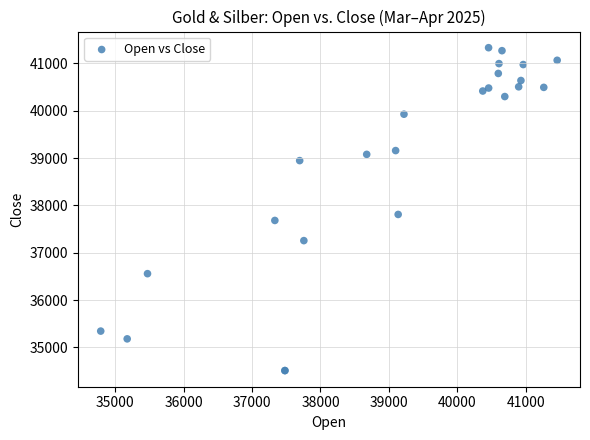

What Y value in the scatter plot is closest to 37920?

37808